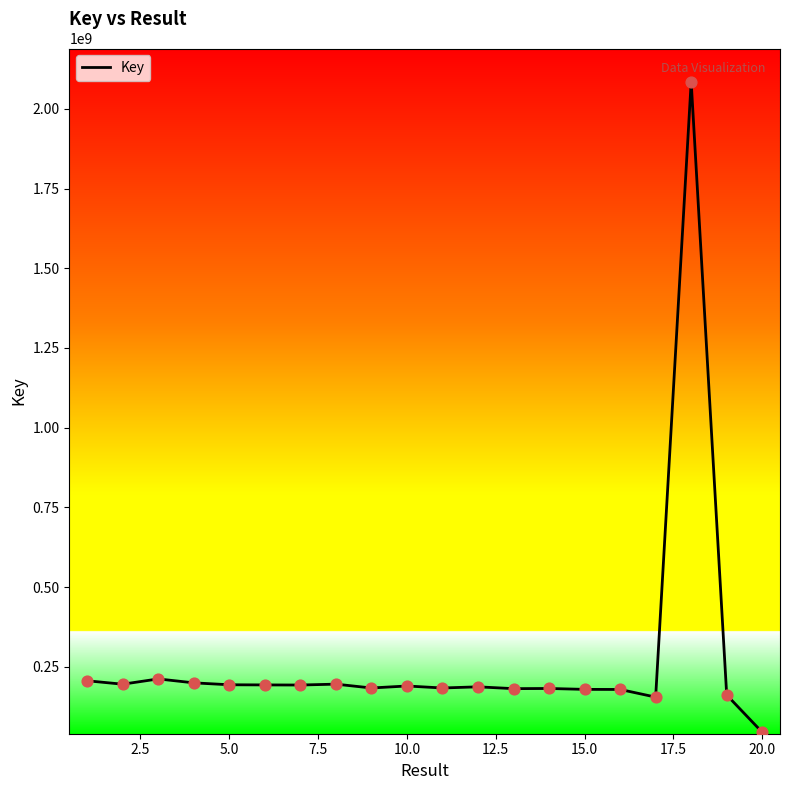

What is the smallest value displayed?

45117665